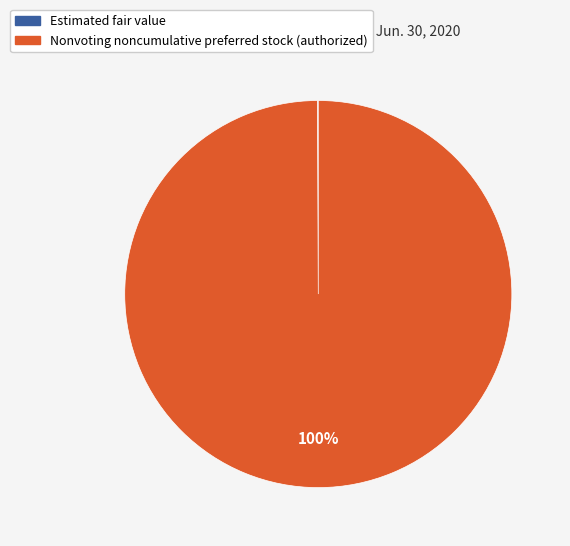

To the nearest percent, what is the difference between the largest and smallest slice percentages?

100%